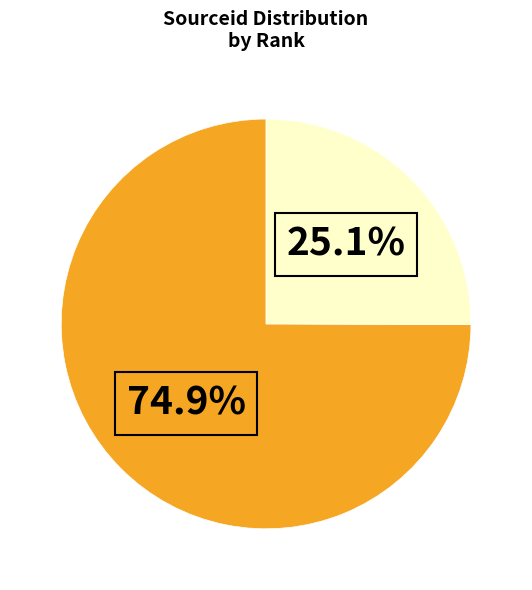

Is there any slice that represents more than half of the pie?

Yes